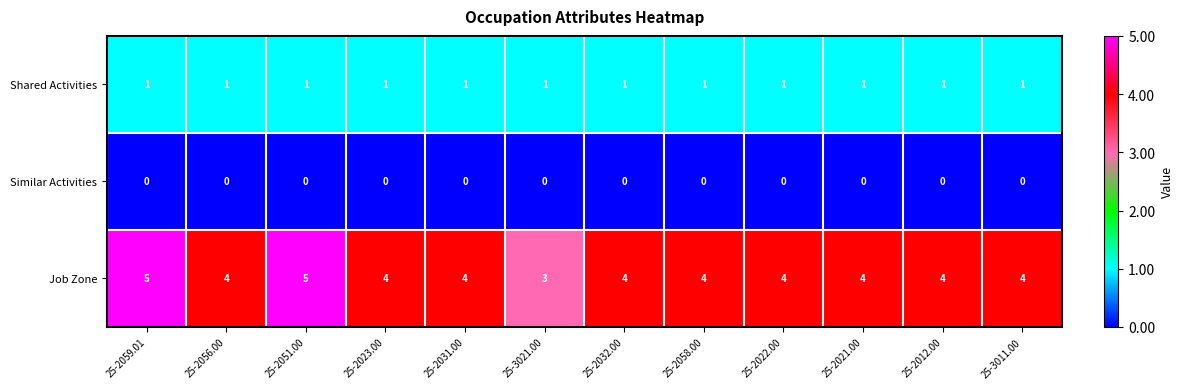

Is it true that Similar Activities equals 0 at 25-2051.00?

True